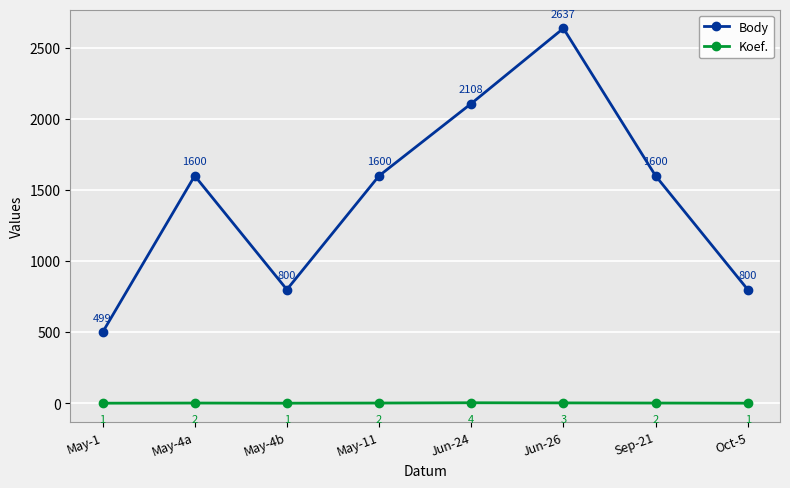

How many series are shown in this chart?

2